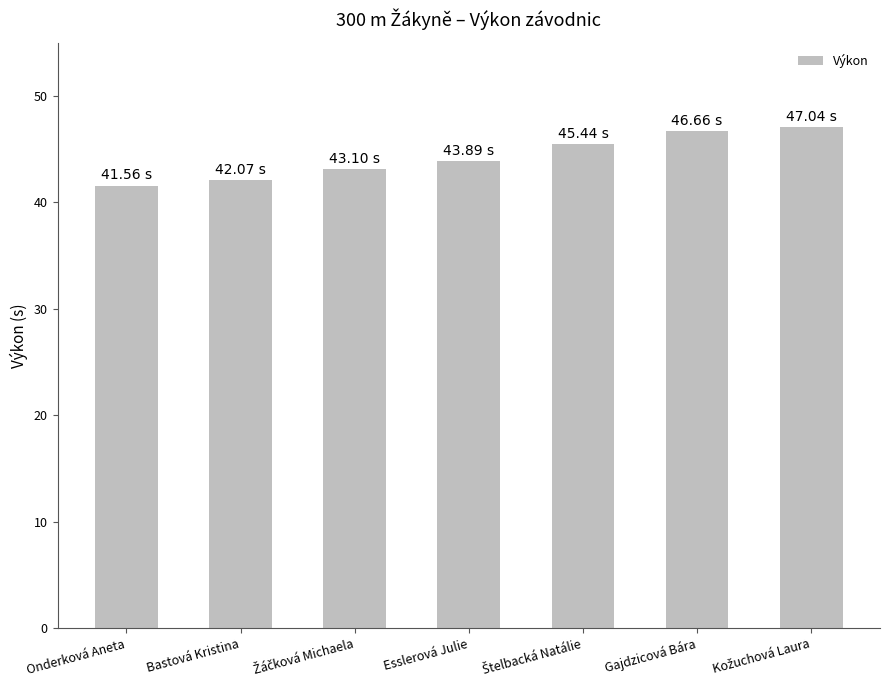

Count the number of data series in this chart.

1